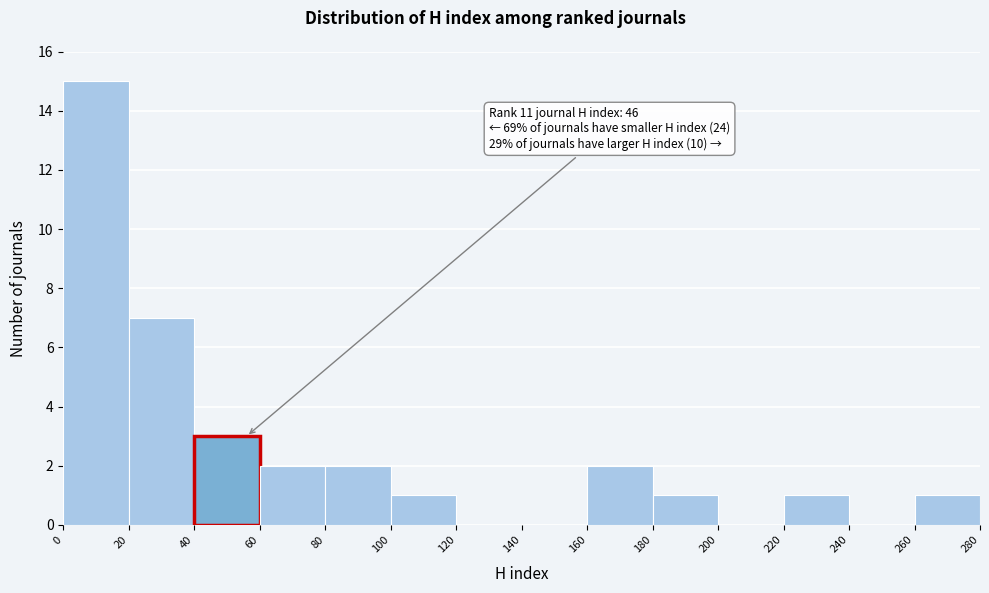

Which range on the x-axis has the tallest bar?

0 to 20